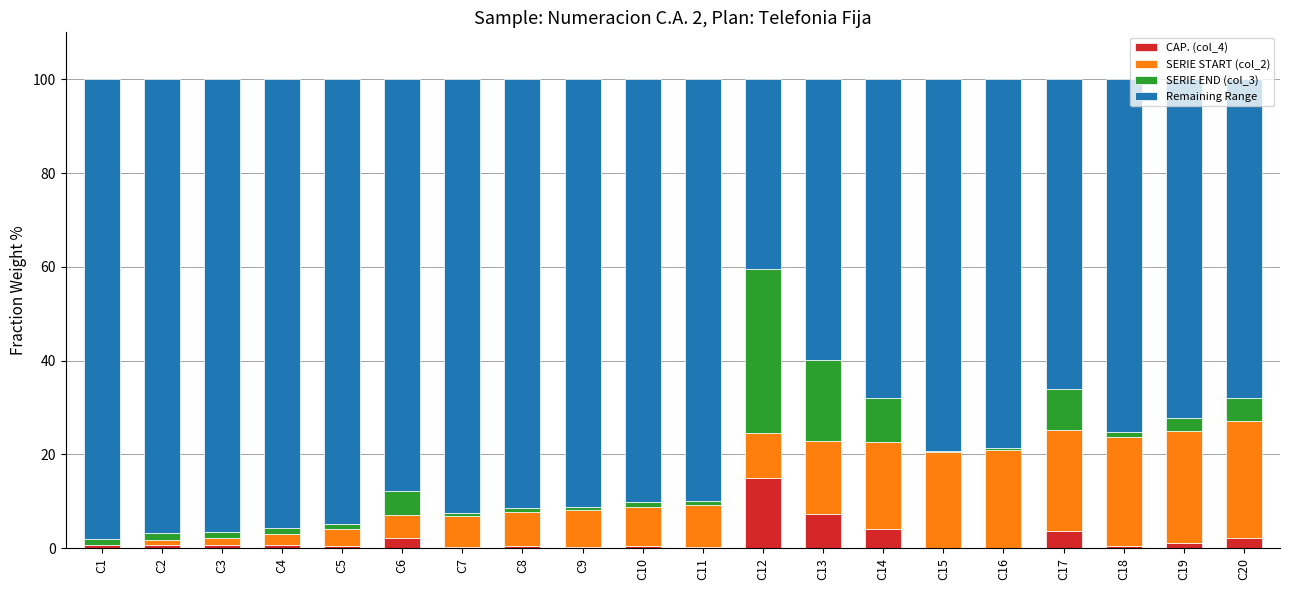

The CAP. (col_4) series shows 0.4 at C5. True or false?

True